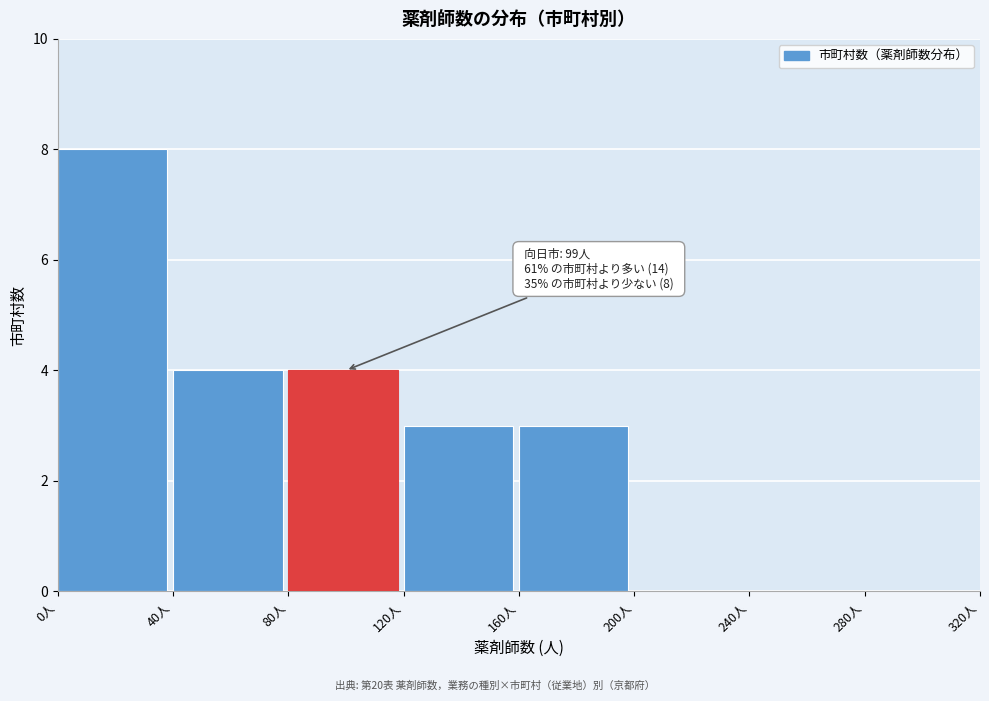

Over which range of the x-axis is the bar tallest?

0 to 40